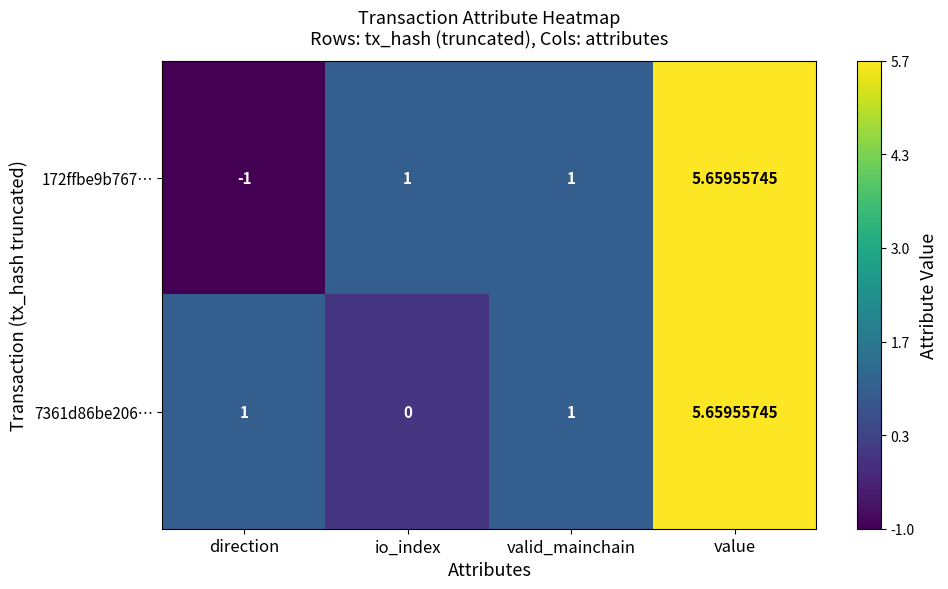

Between direction and io_index, which series saw the biggest shift?

172ffbe9b767…